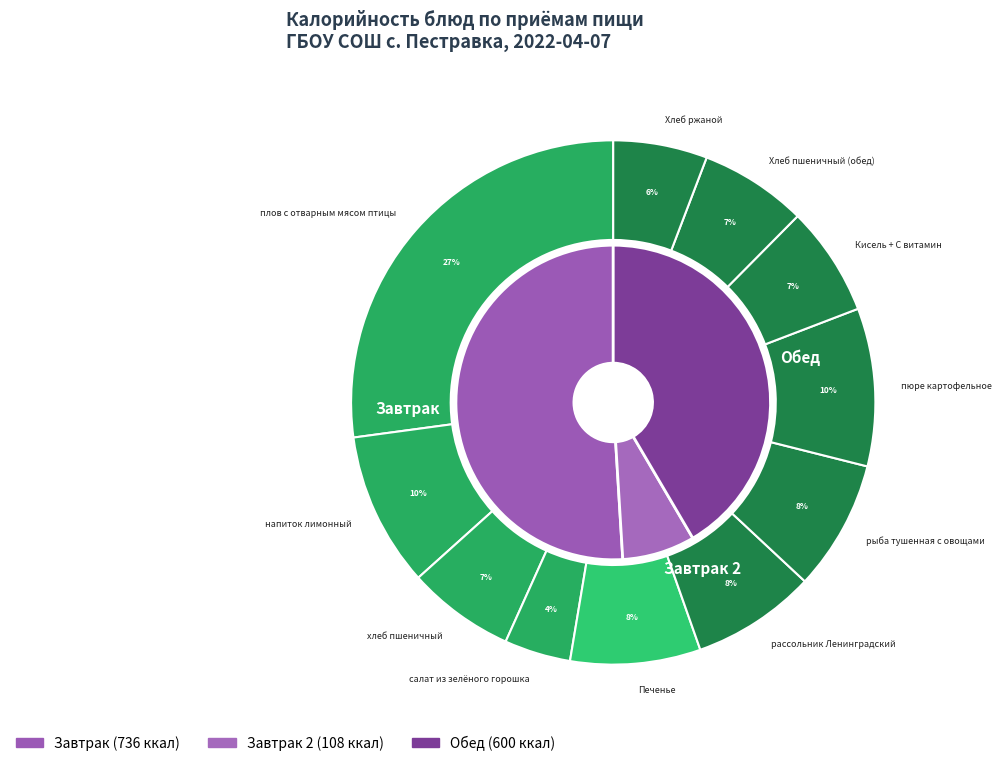

To the nearest percent, what is the difference between the largest and smallest slice percentages?

23%